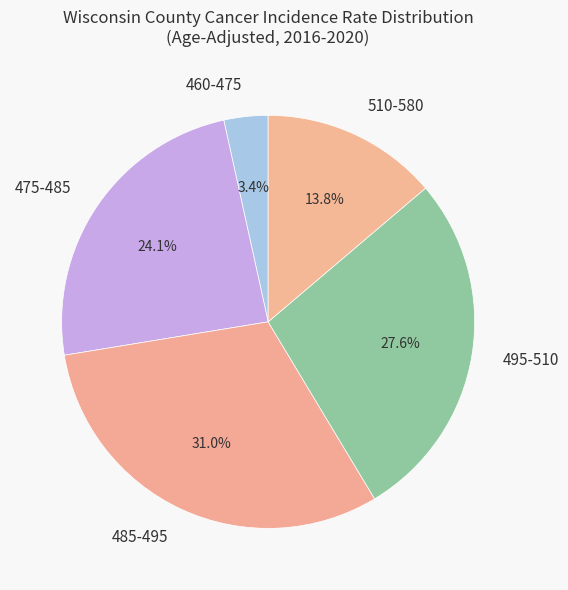

Which slice is the largest?

485-495